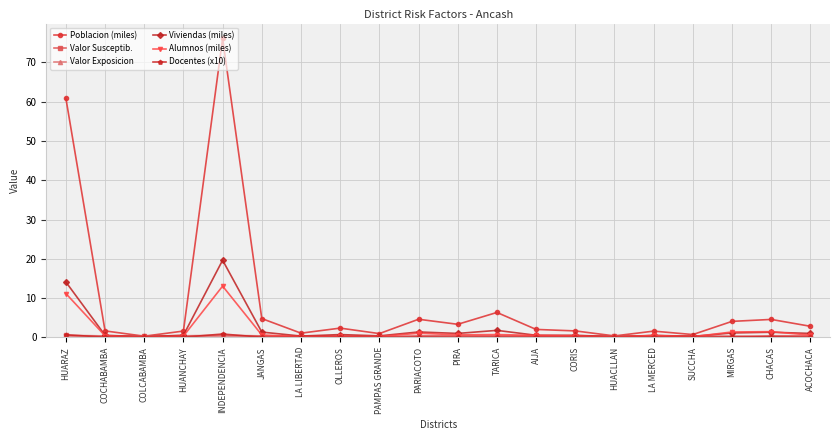

What is the sum of all Viviendas (miles) values?

47.2